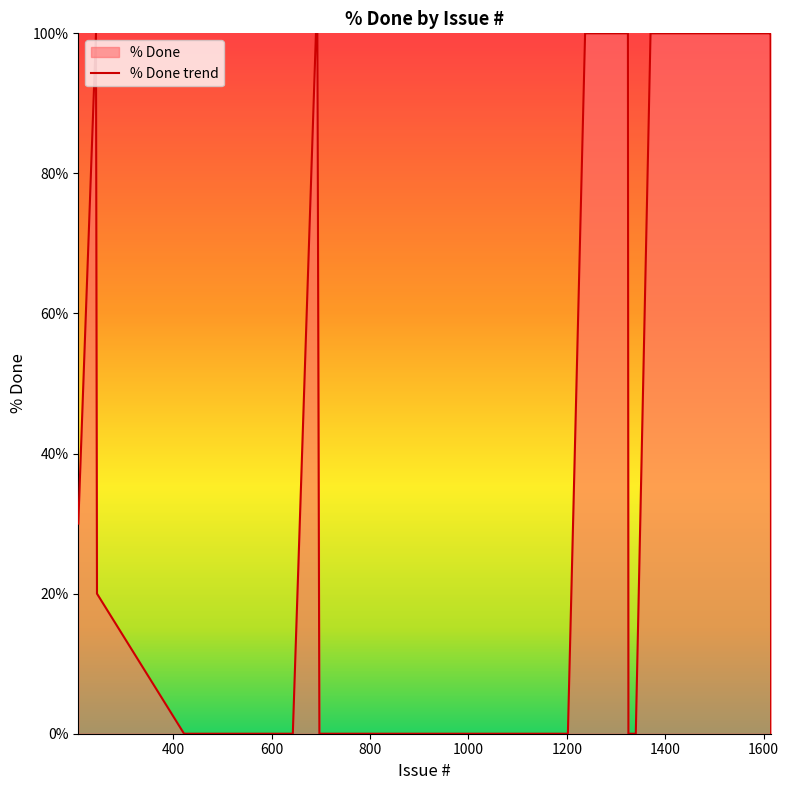

How many interior local valleys (lower than both neighbors) does the data have?

1